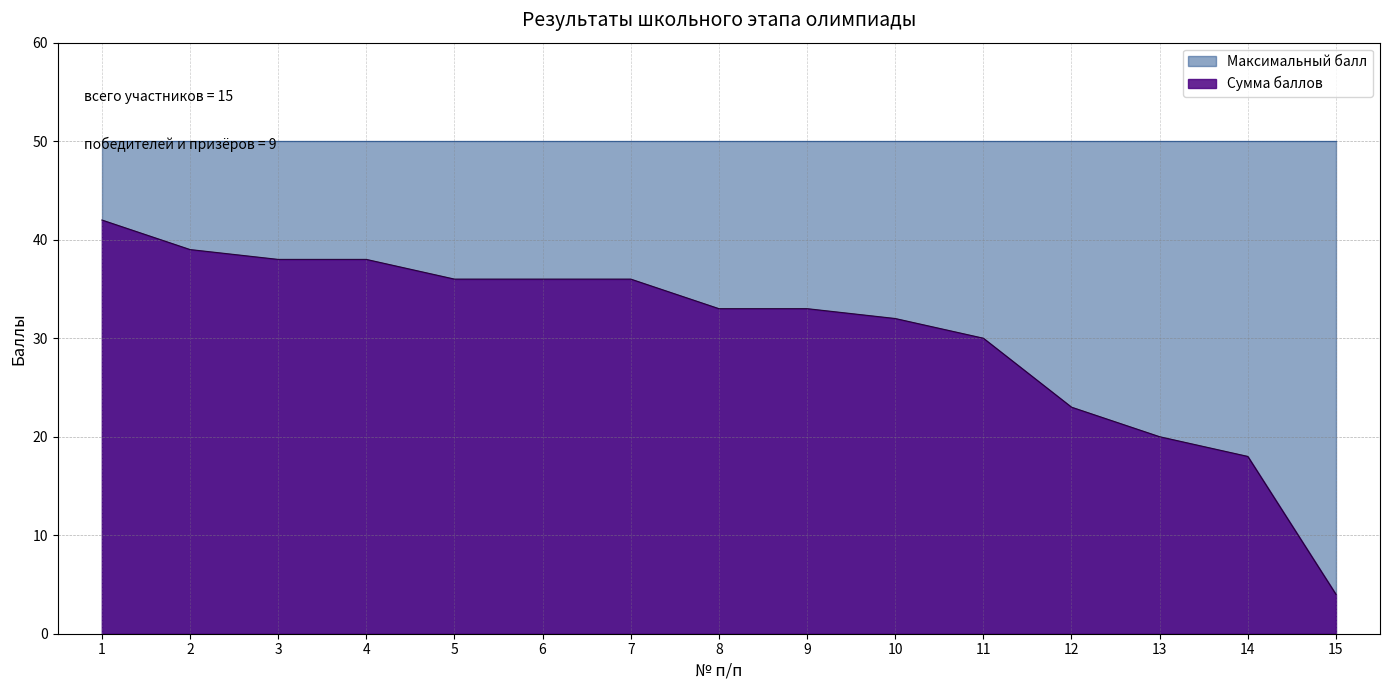

What is the change in value from 2 to 14?

-21